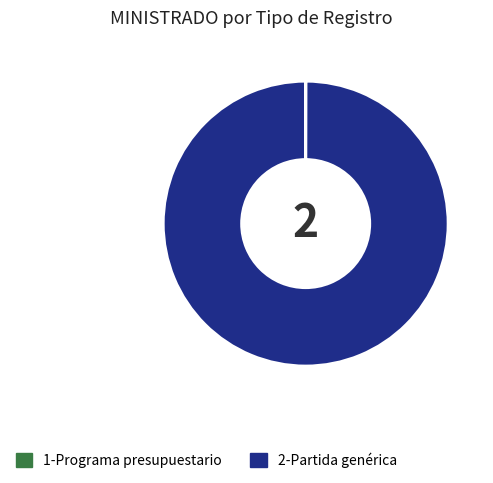

What is the largest slice in the pie chart?

2-Partida genérica